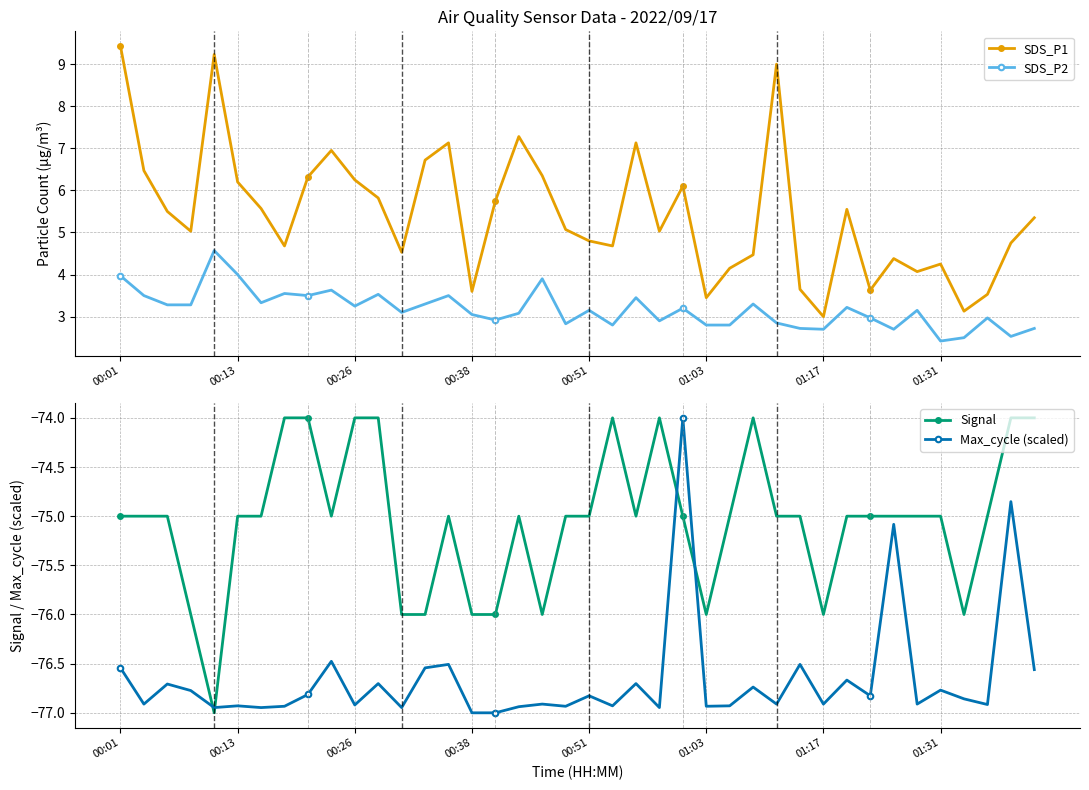

What is the value of the SDS_P1 point at the 15th from the left?

7.1